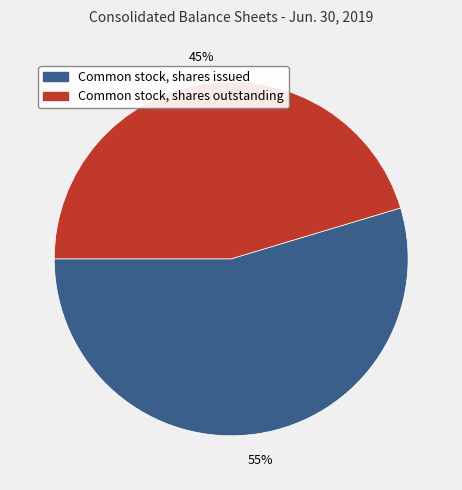

True or false: Common stock, shares outstanding accounts for 45% of the total.

True